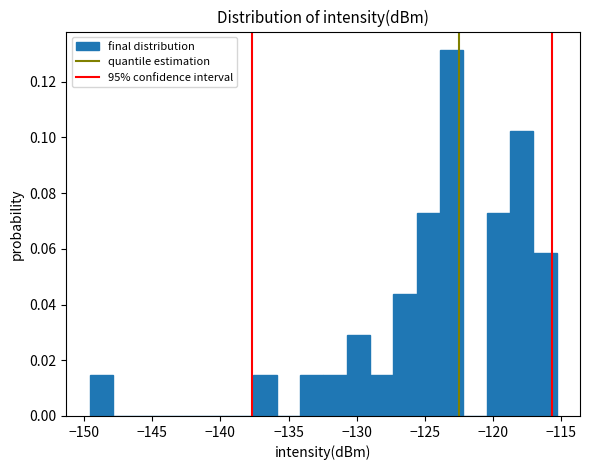

Around what value on the x-axis is the tallest bar? Give the approximate position of its centre, as read against the axis.

-123.0